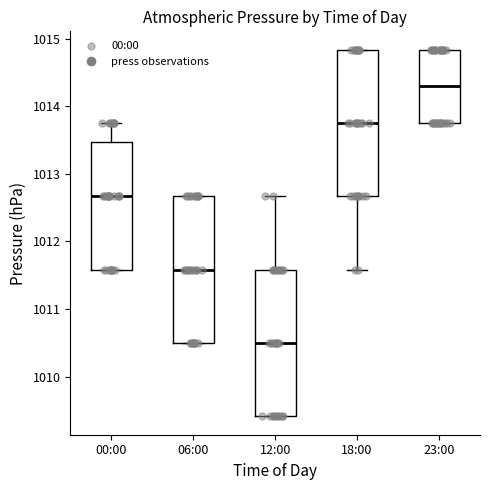

Which box has the highest median line?

23:00